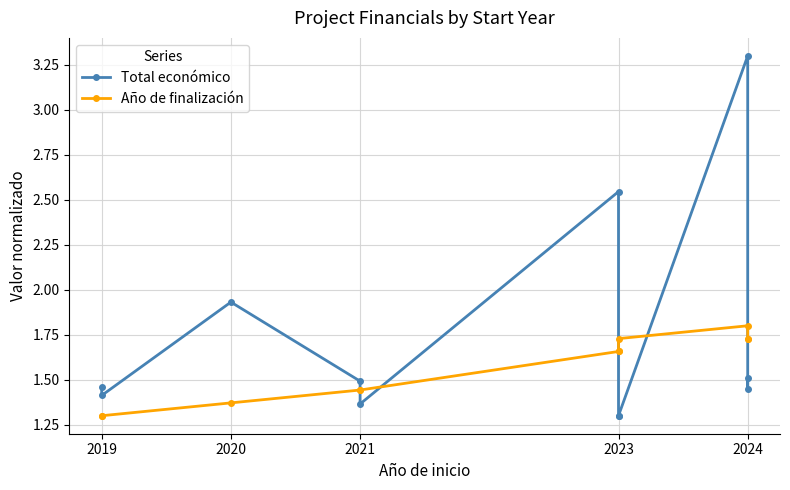

After their last crossing, which series has the higher values: Total económico or Año de finalización?

Año de finalización